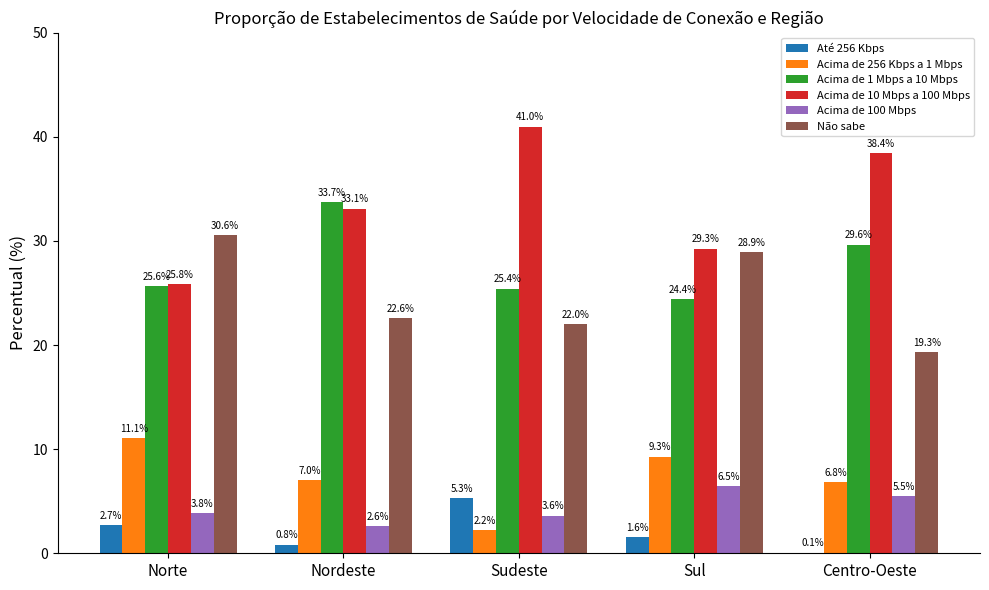

Where is Não sabe nearest to the value 24?

Nordeste